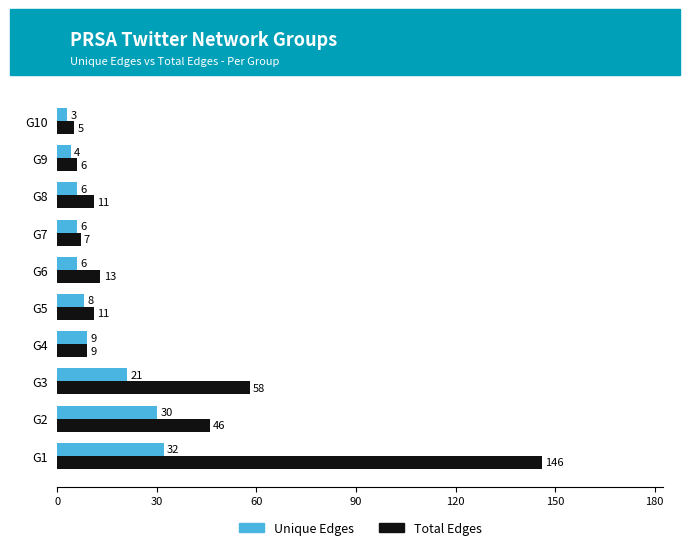

What is the smallest value displayed?

3